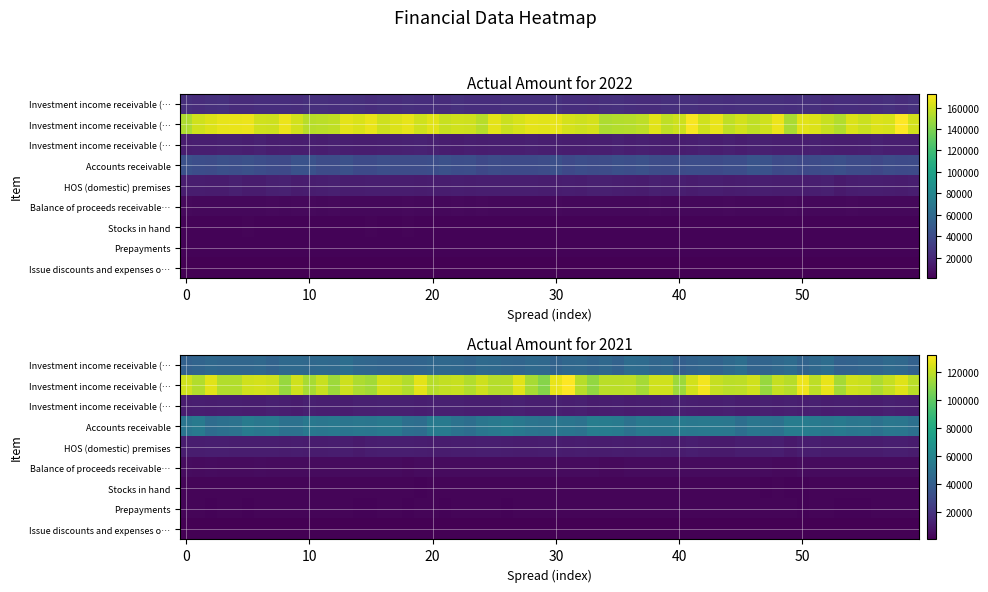

Which series has the largest total across all categories?

Investment income receivable (Future Fund)